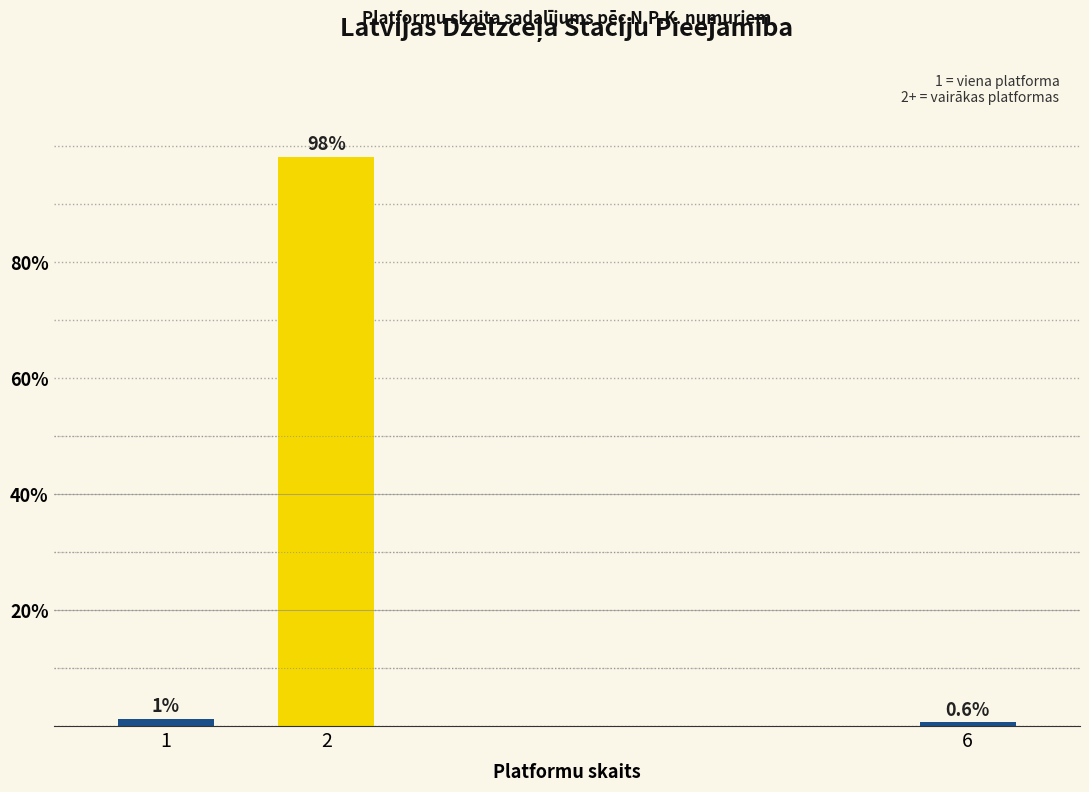

What value does the data have at 2?

98.1